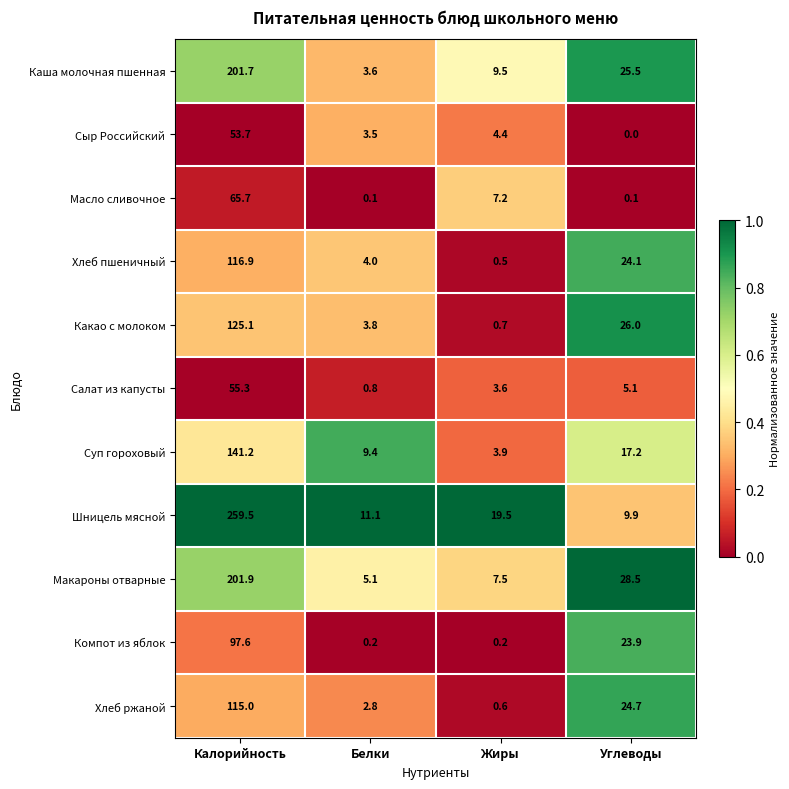

What is the total value across all series at Жиры?

57.6